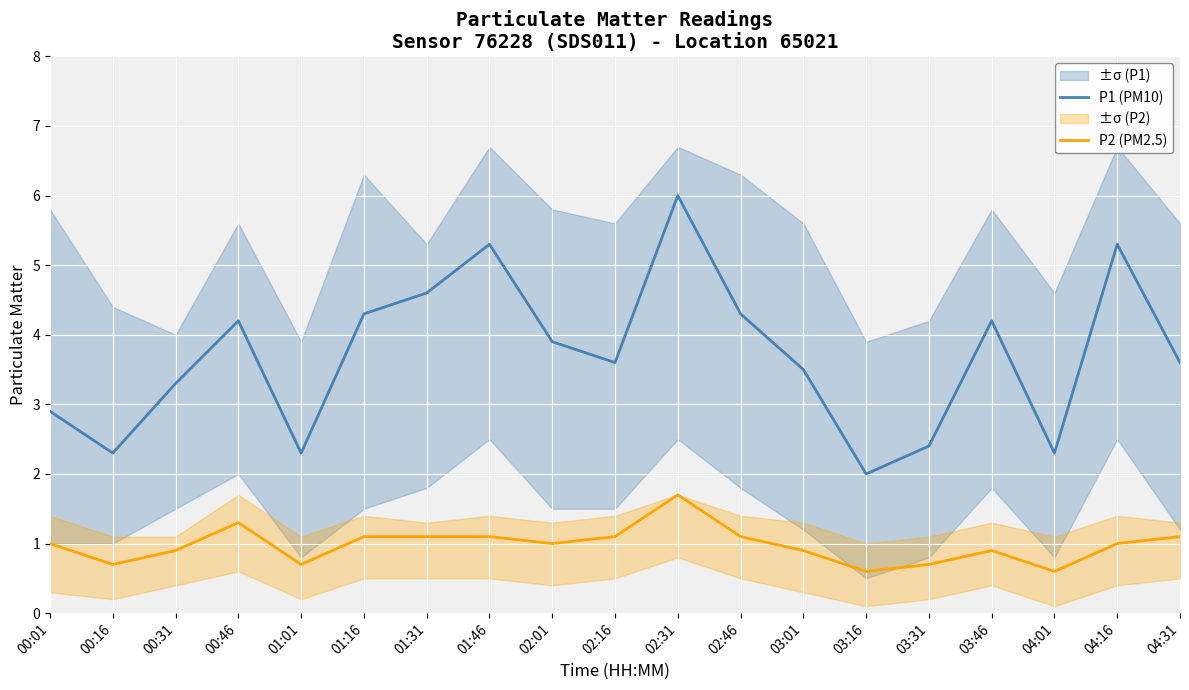

Where is the first local maximum for P1 (PM10)?

00:46